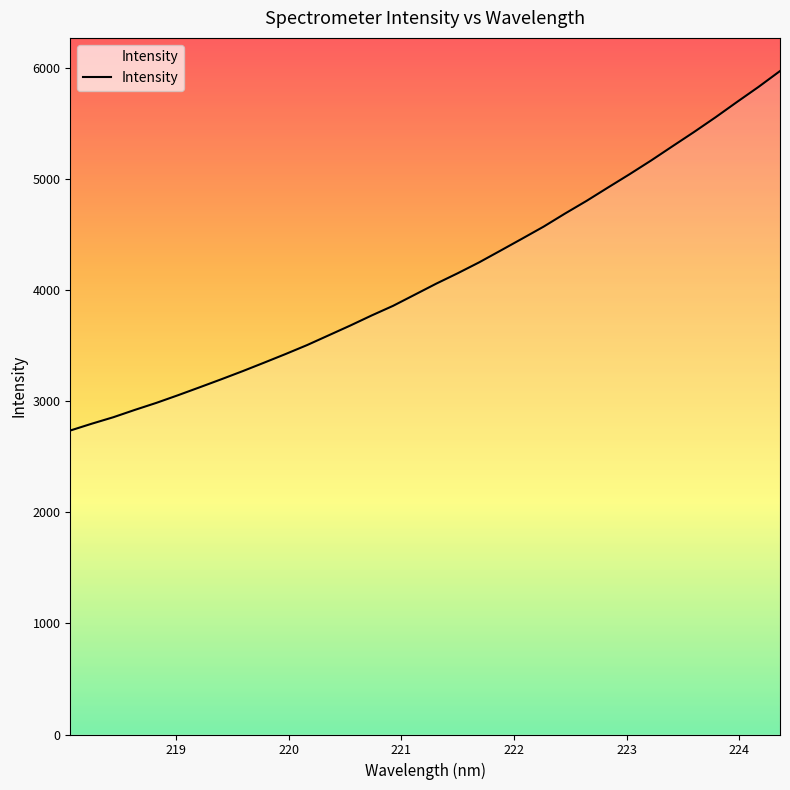

What is the minimum value shown in the chart?

2737.3